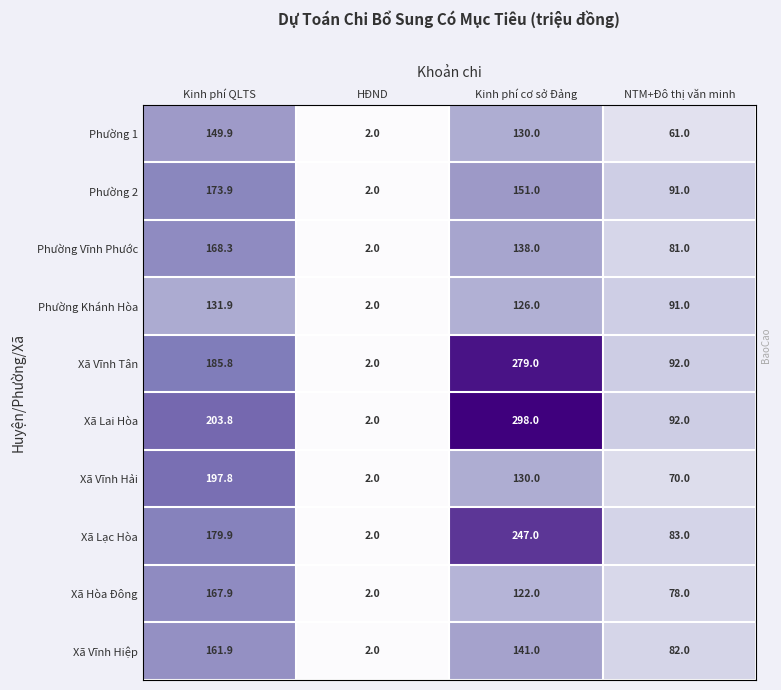

What is the smallest value displayed?

2.0